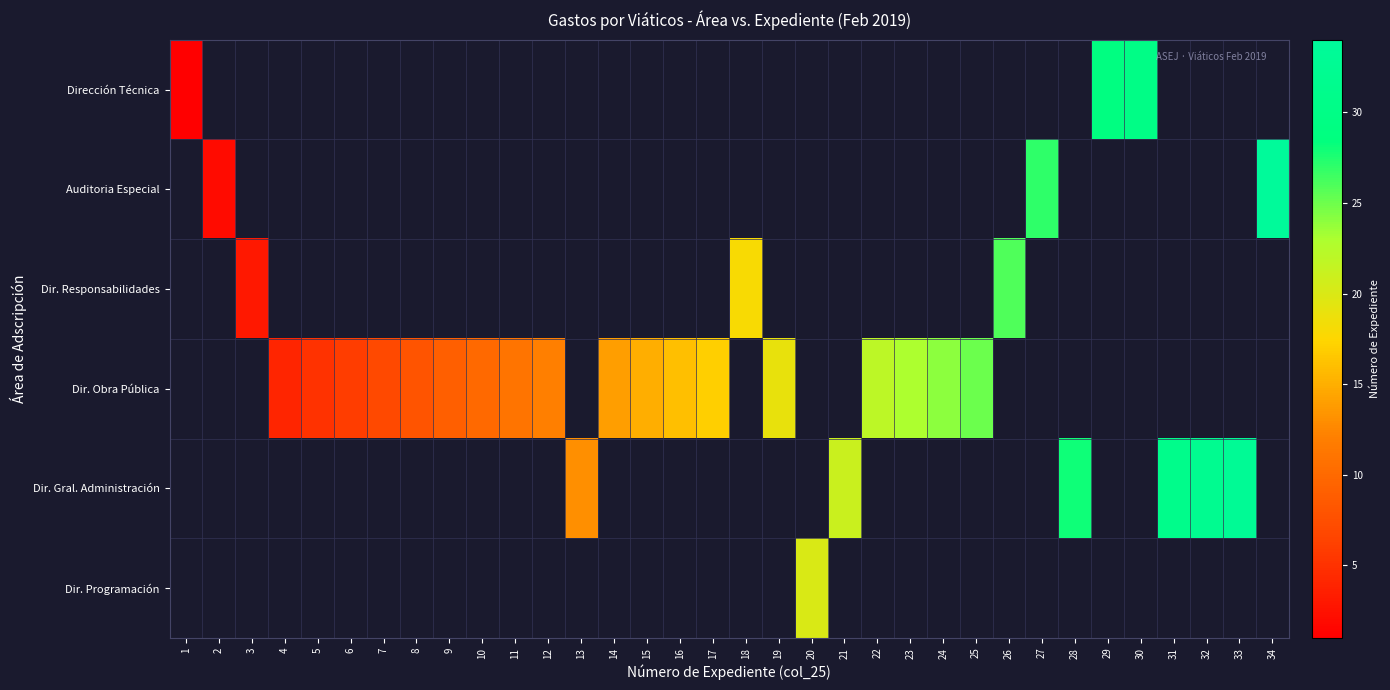

Which label corresponds to the largest value in the chart?

34